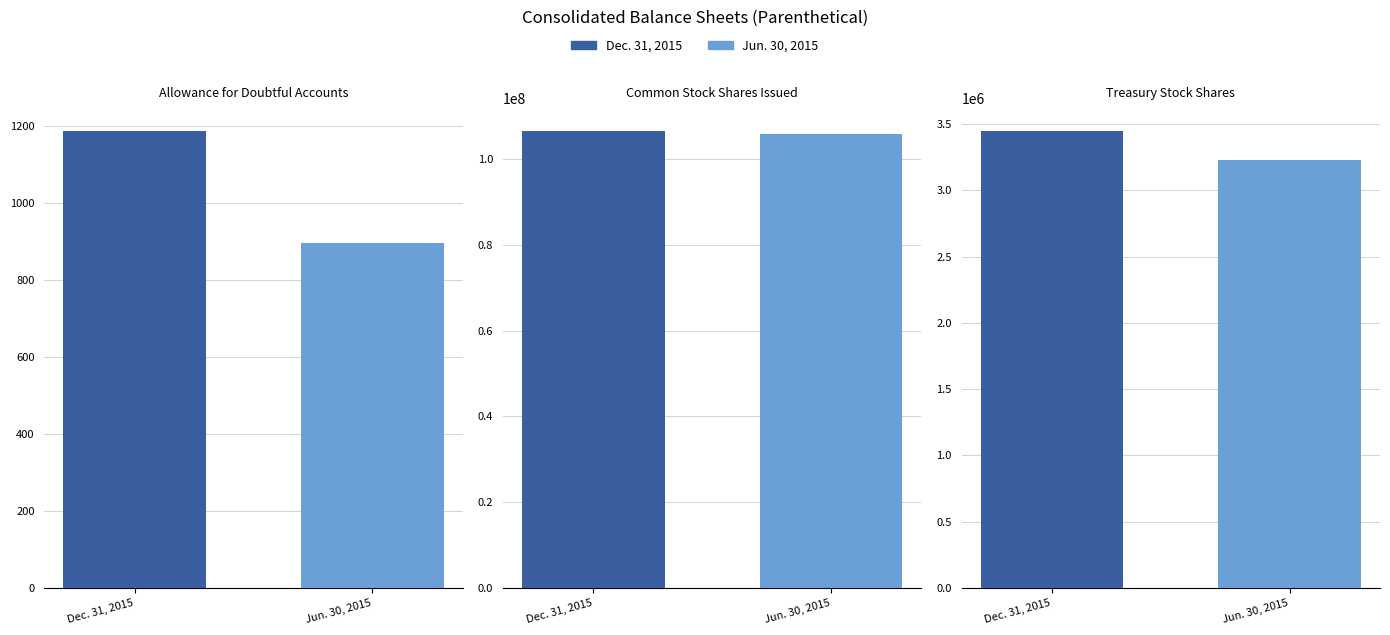

Reading left to right, what are all the values shown in this chart?

Dec. 31, 2015: 1188	106548957	3447946
Jun. 30, 2015: 896	105840586	3229342